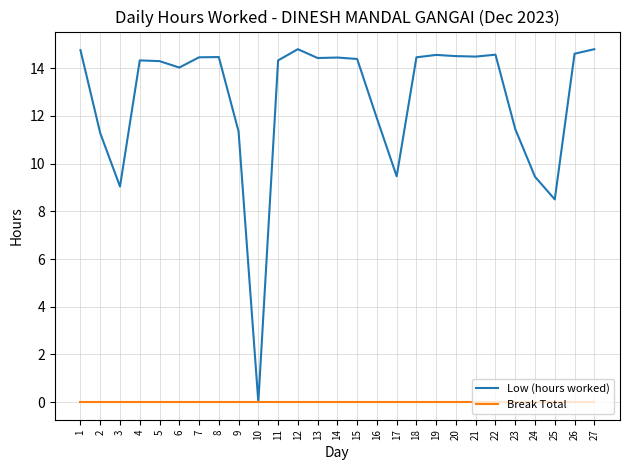

What is the difference between the highest and lowest values at 16?

11.9